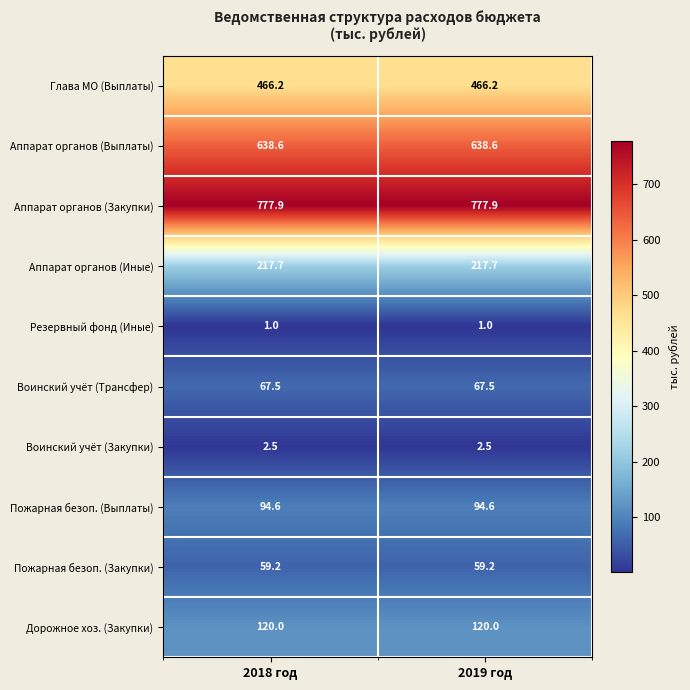

What is the minimum value for Воинский учёт (Закупки)?

2.5